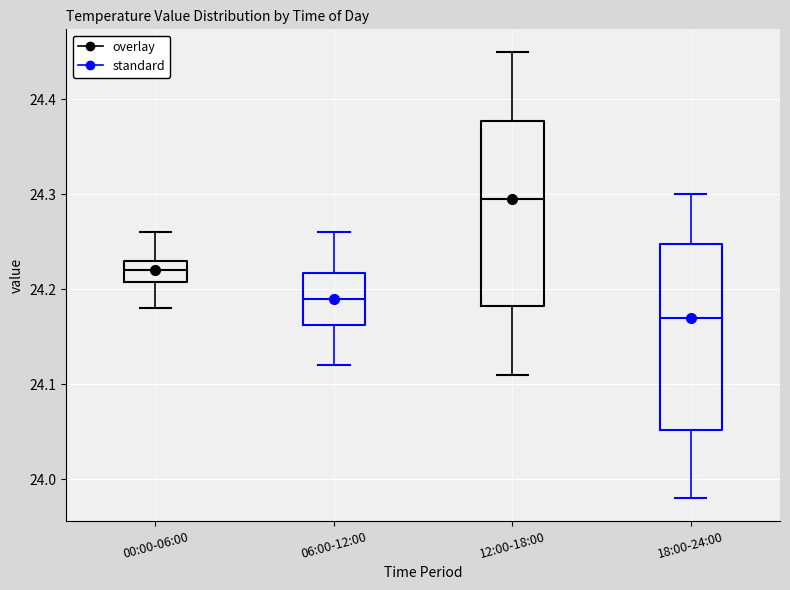

Reading left to right, transcribe this box plot: for each box, give where its median line is, the range the box spans, and where its two whiskers end, as read against the y-axis. The values are not printed on the chart, so give them approximately, as read against the axis.

00:00-06:00: median 24.22, box 24.21 to 24.23, whiskers 24.18 to 24.26
06:00-12:00: median 24.19, box 24.16 to 24.22, whiskers 24.12 to 24.26
12:00-18:00: median 24.30, box 24.18 to 24.38, whiskers 24.11 to 24.45
18:00-24:00: median 24.17, box 24.05 to 24.25, whiskers 23.98 to 24.30